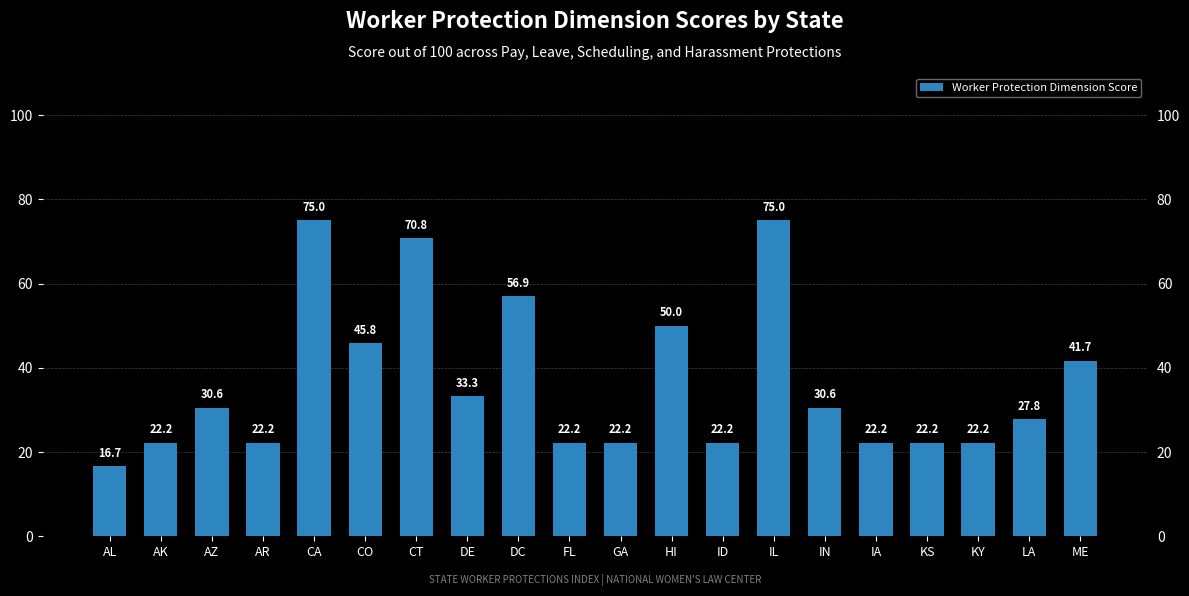

Count the number of data series in this chart.

1